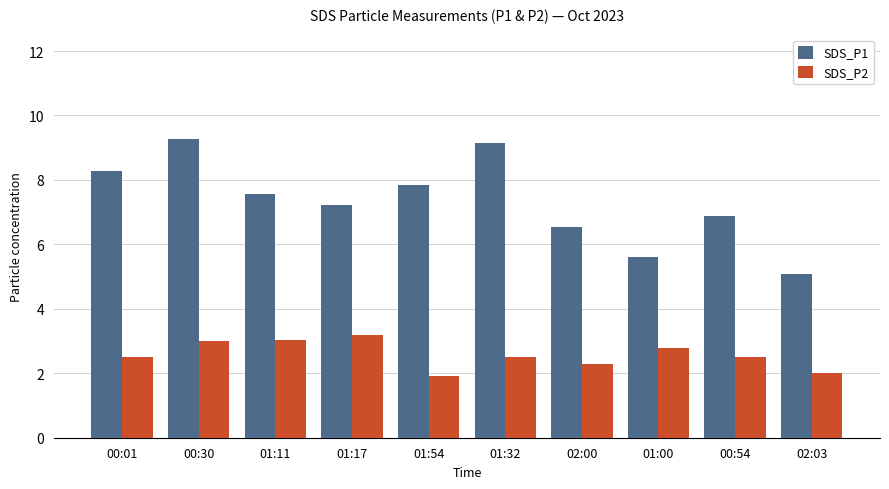

What is the sum of the SDS_P2 values at 00:30 and 01:54?

4.9